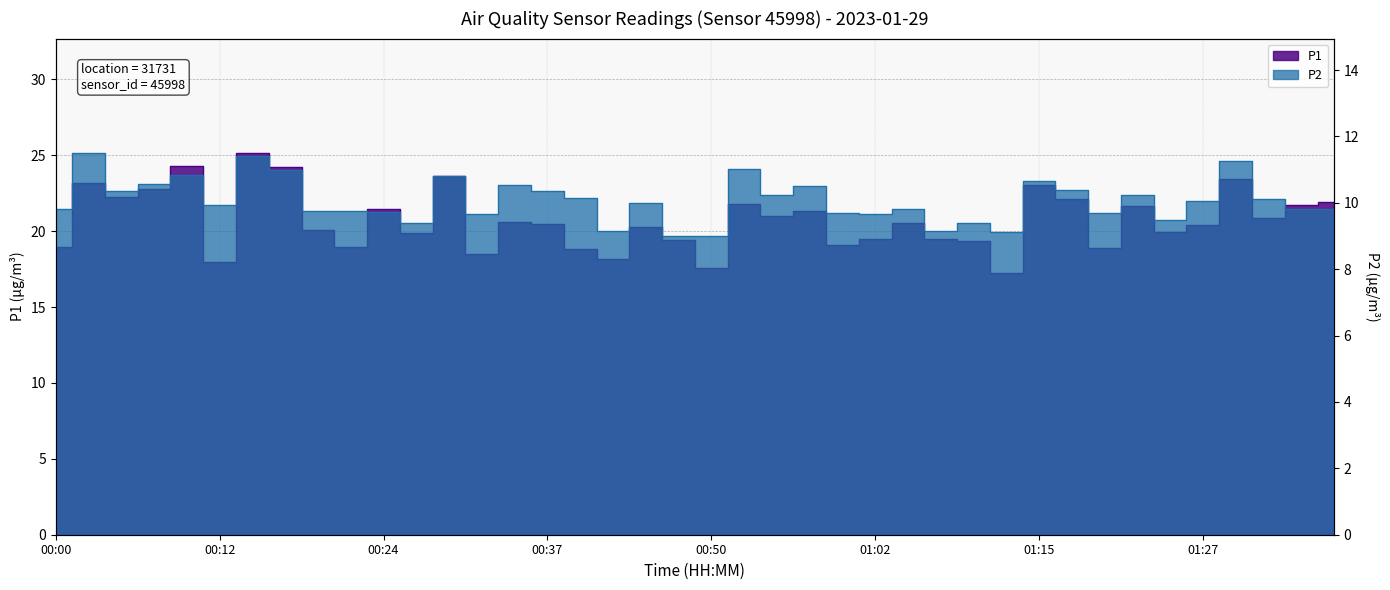

List the series in order of their overall mean, highest first.

P1, P2